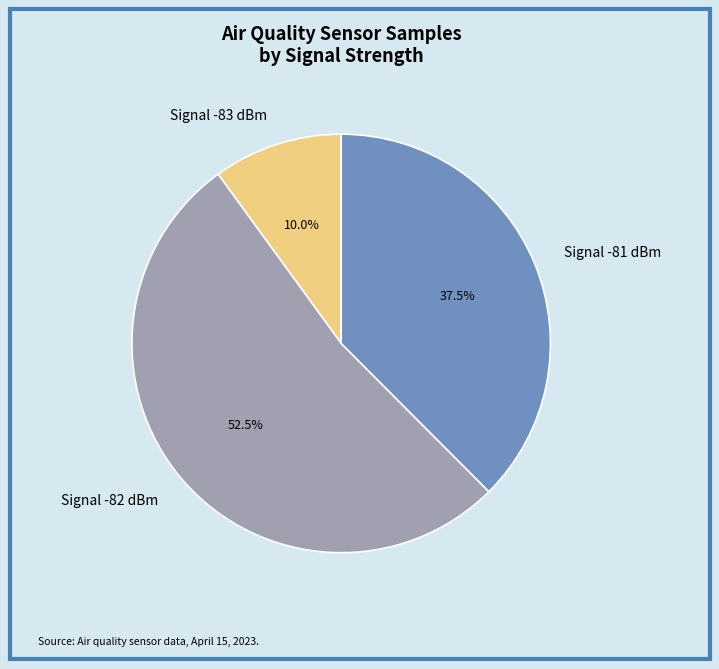

How many segments does this pie chart have?

3